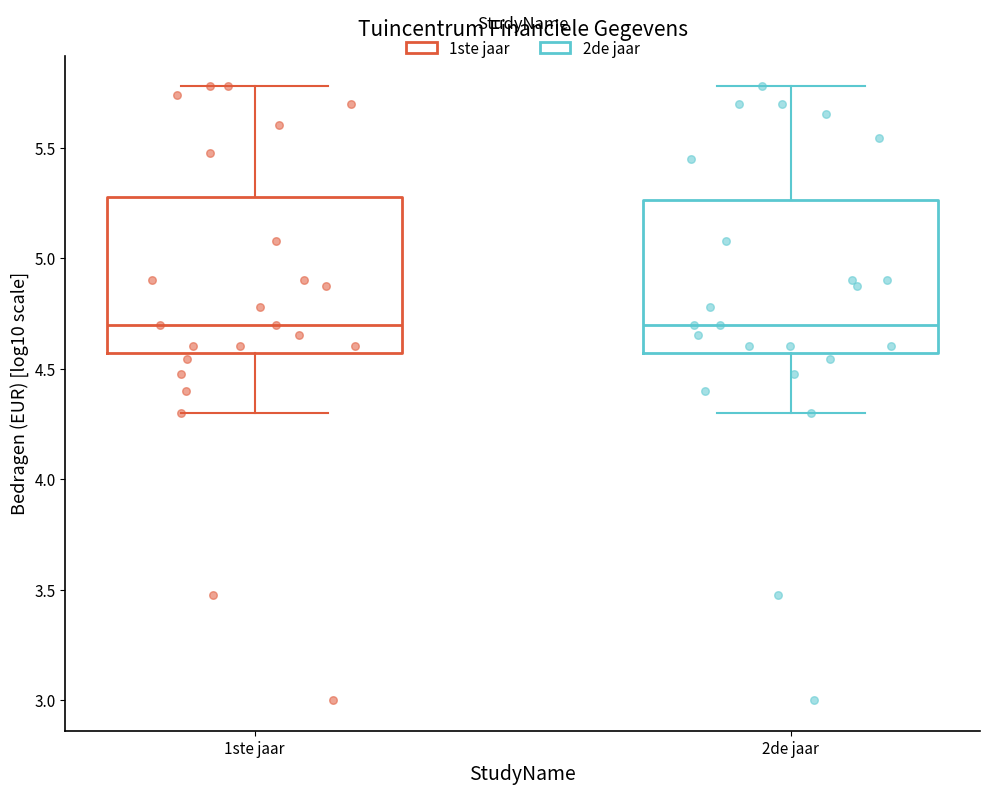

Where does the median line of the box for 1ste jaar sit on the y-axis? The values are not printed on the chart, so give them approximately, as read against the axis.

4.70